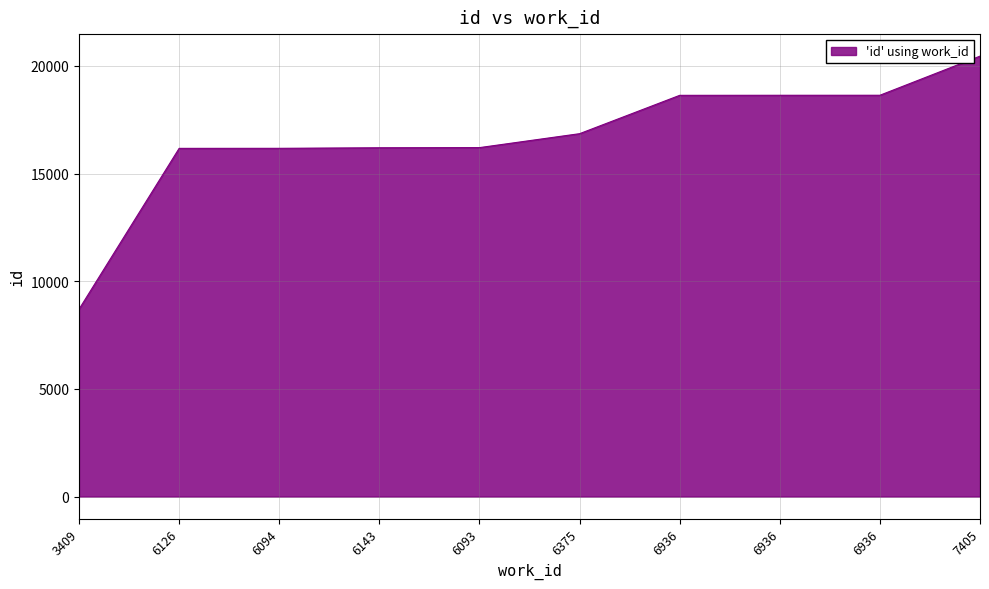

Rank the categories by value from highest to lowest.

7405, 6936, 6936, 6936, 6375, 6093, 6143, 6094, 6126, 3409